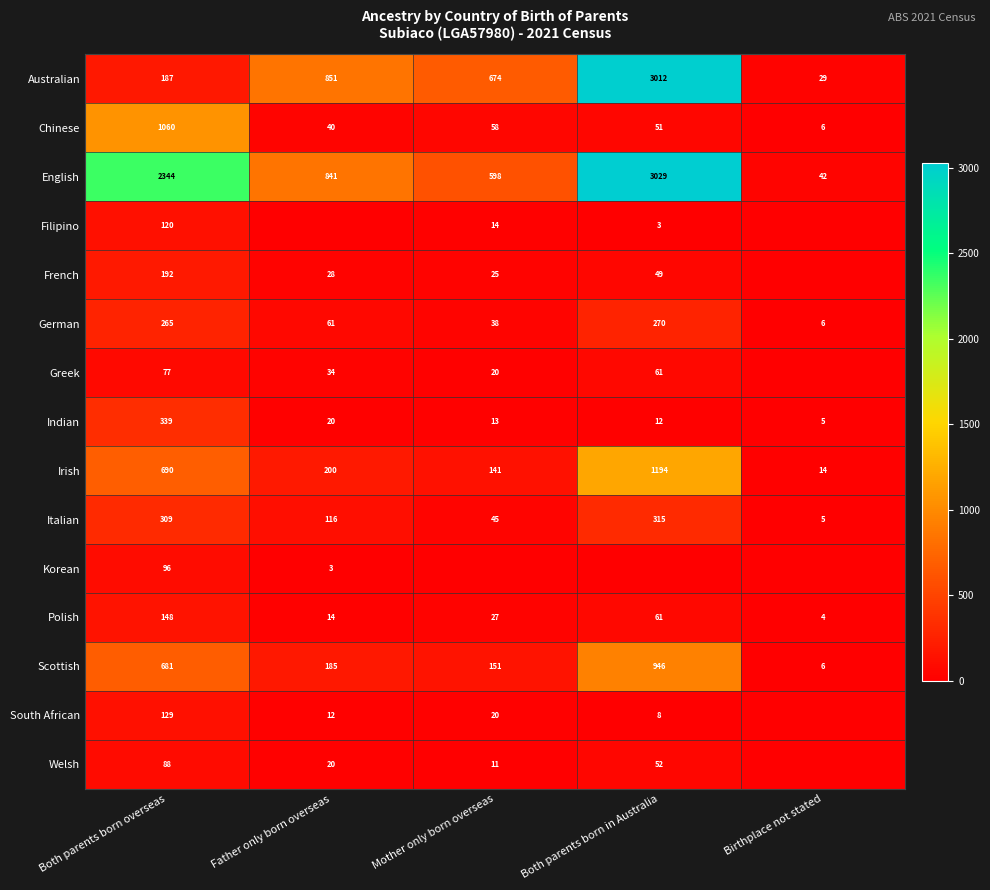

Is the value of South African at Both parents born overseas greater than the value of Irish at Mother only born overseas?

No